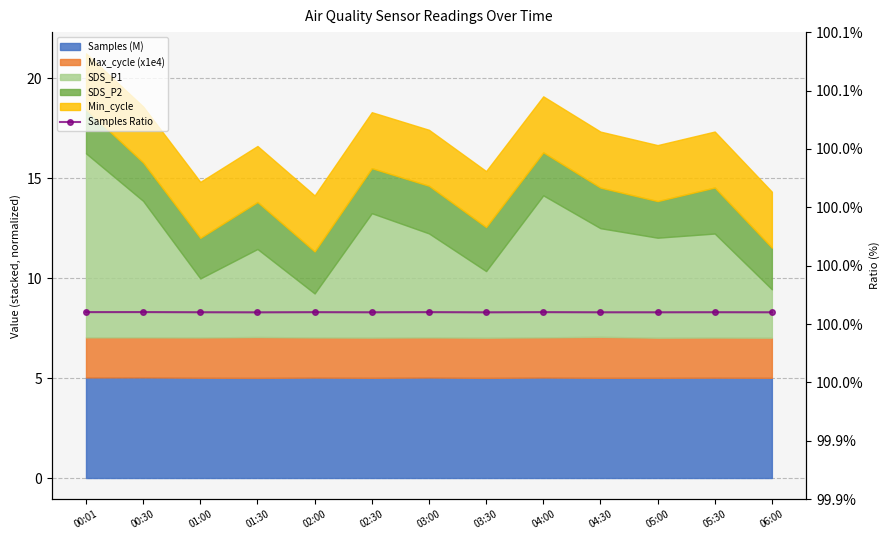

What is the label of the 2nd point from the left?

00:30